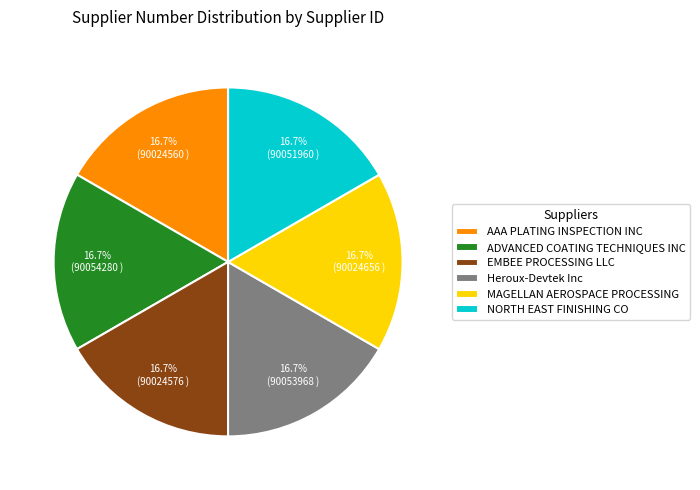

Is there any slice that represents more than half of the pie?

No